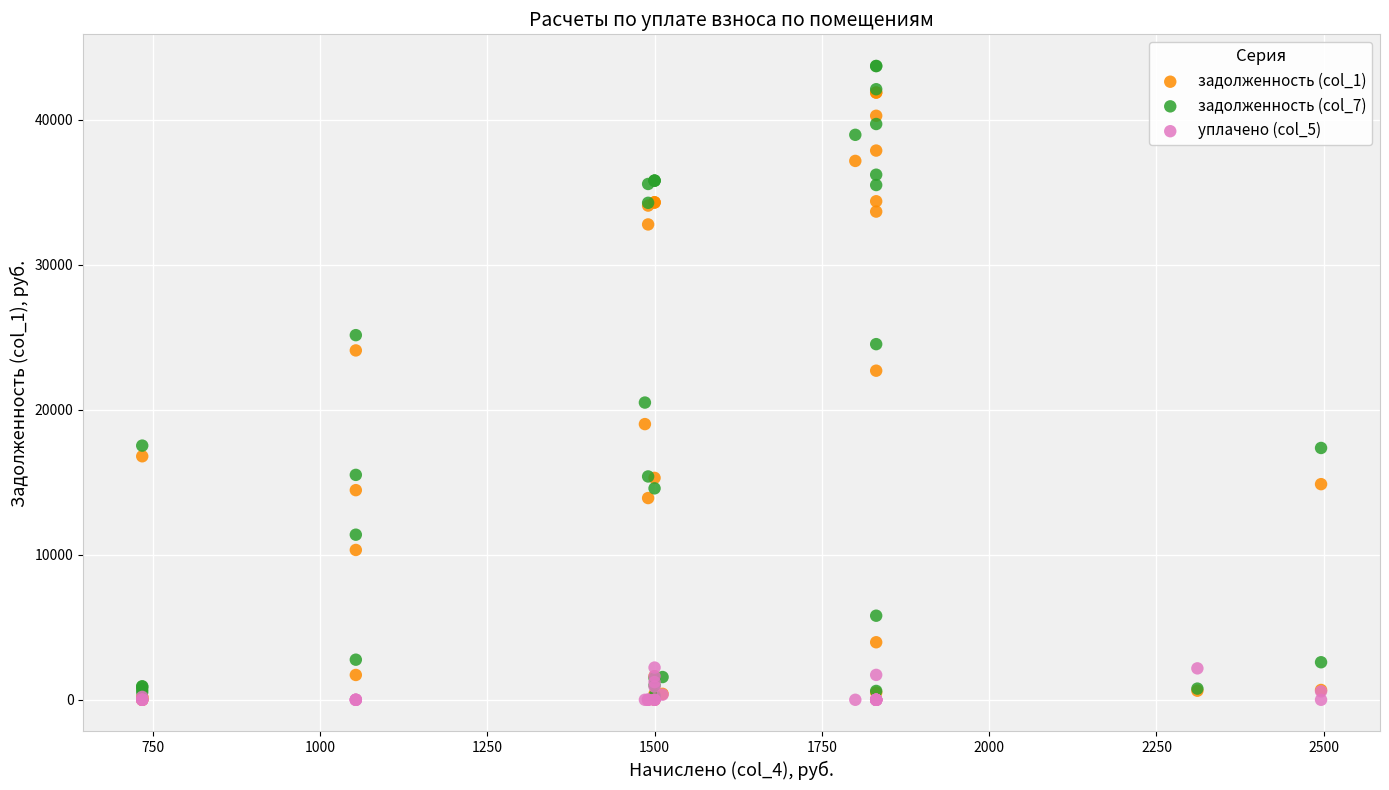

Across all series, what Y value is closest to 21855?

22697.7